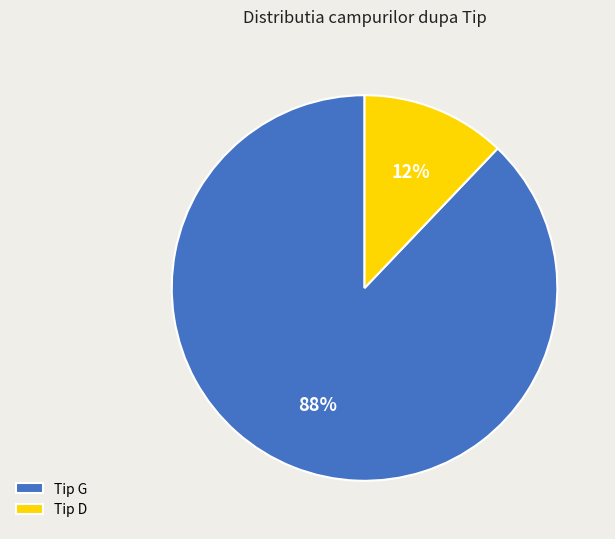

Which slice represents more than half of the pie?

Tip G